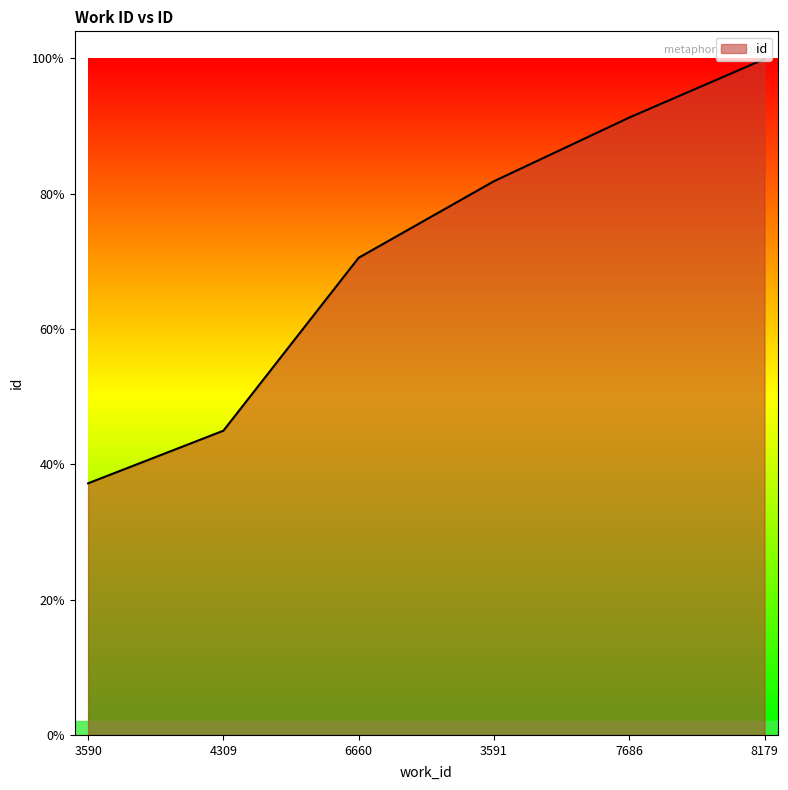

What is the label of the 3rd point from the right?

3591